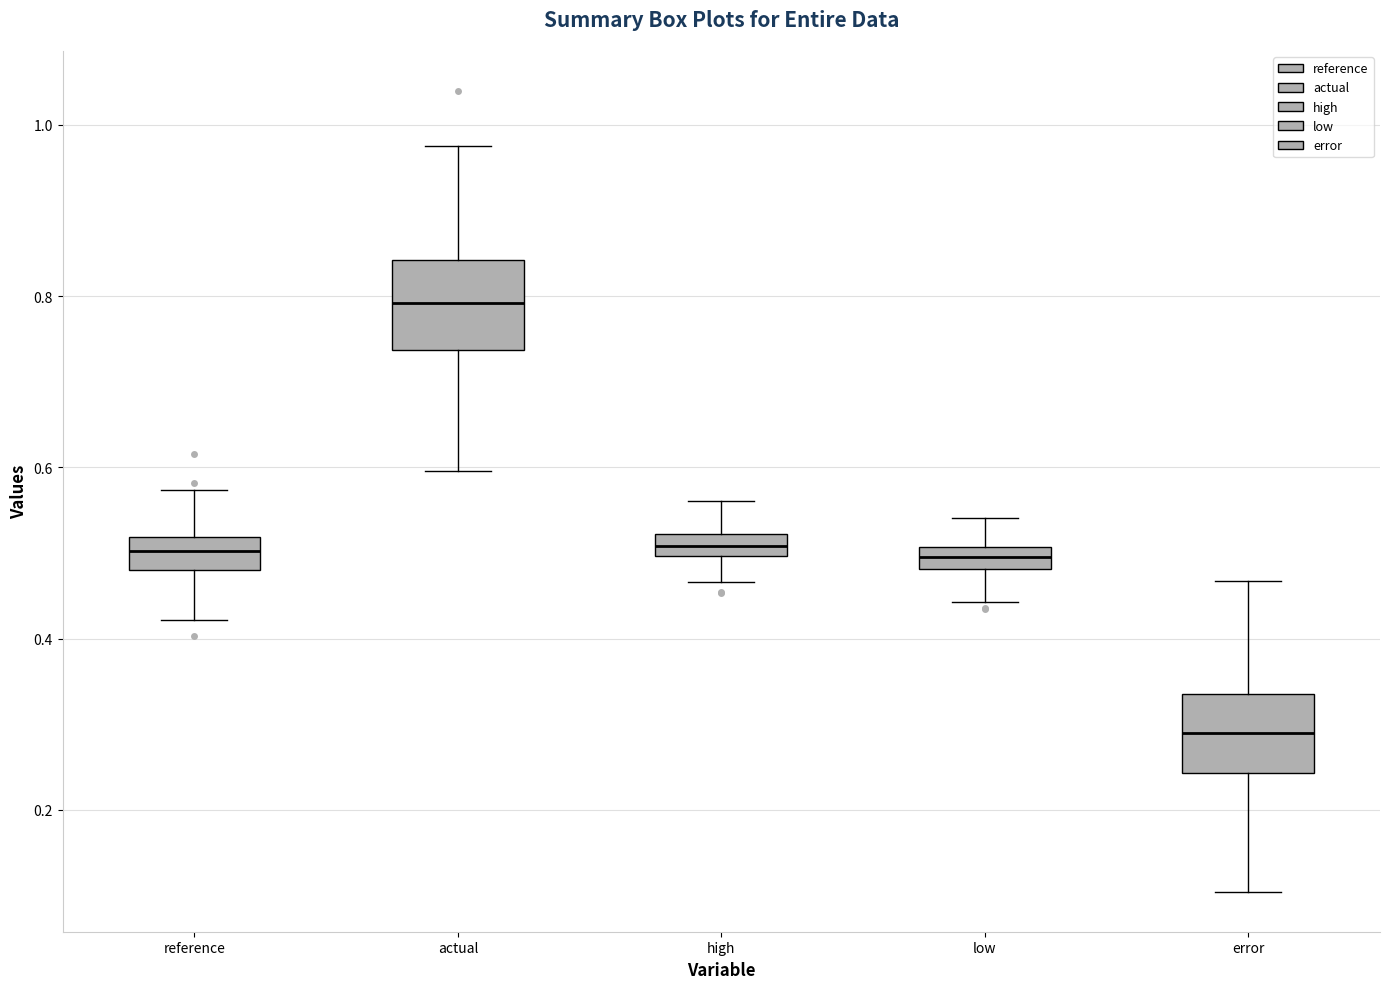

Where is the lower edge of the box for high on the y-axis? The values are not printed on the chart, so give them approximately, as read against the axis.

0.50